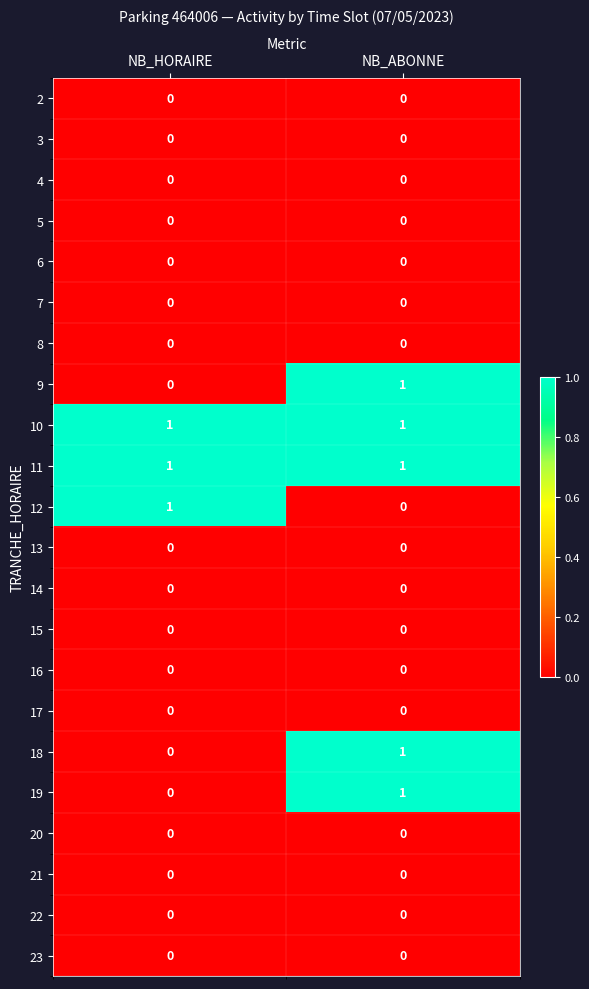

True or false: 10 has a value of 1 at NB_ABONNE.

True